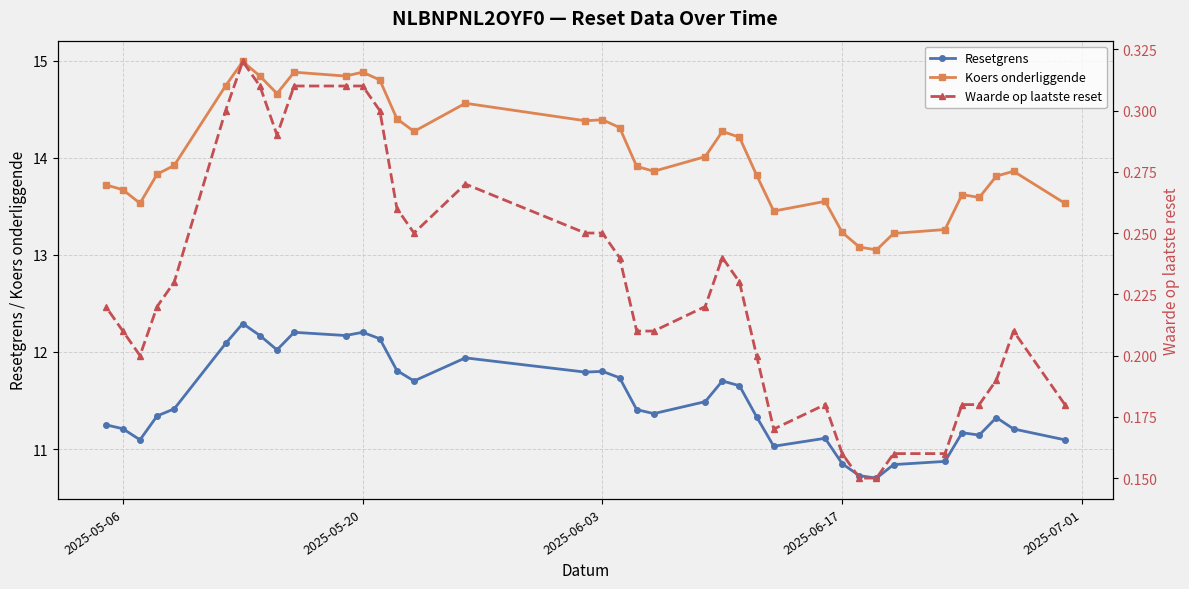

Which series has the largest range (max minus min)?

Koers onderliggende